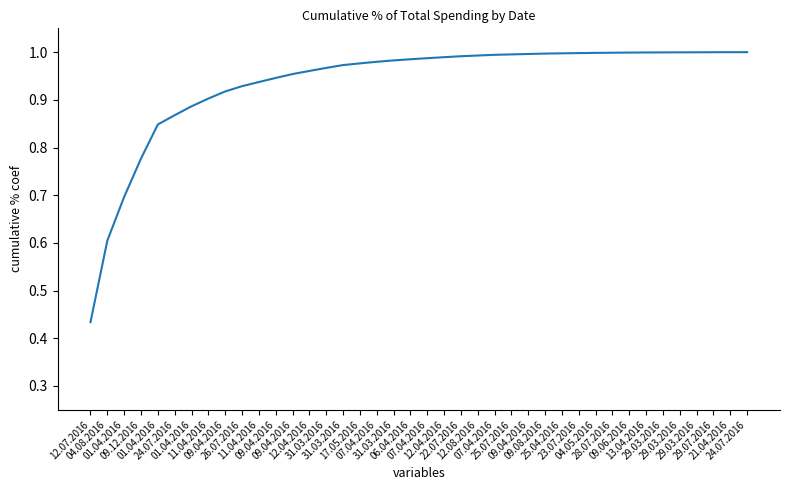

How many categories are shown in the chart?

40